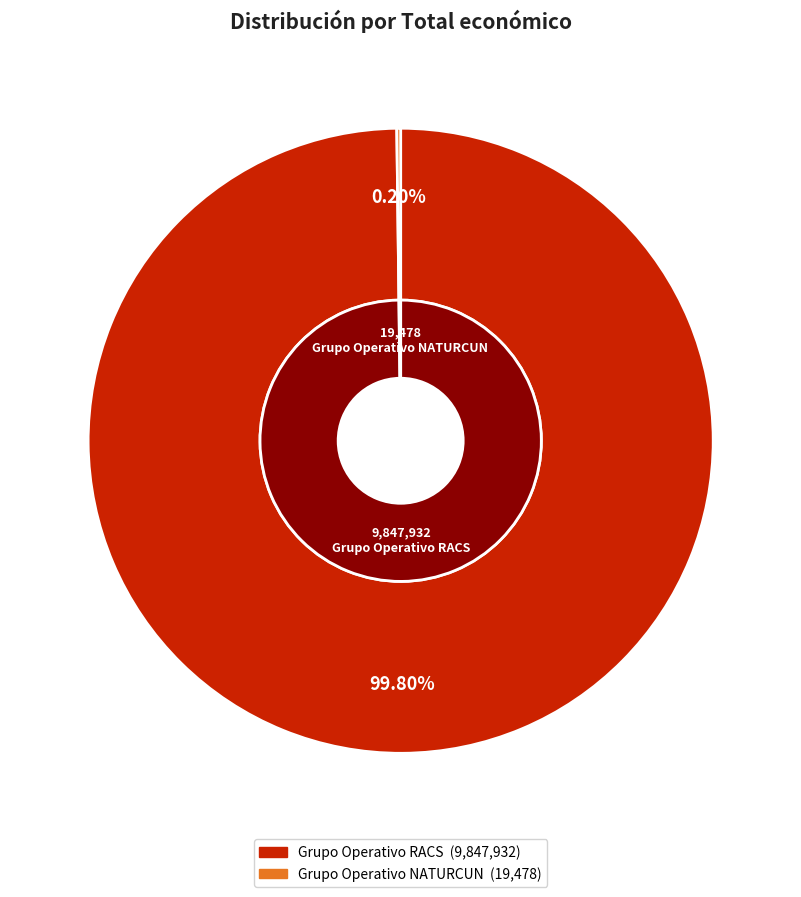

Does Grupo Operativo RACS account for over 50% of the chart?

Yes